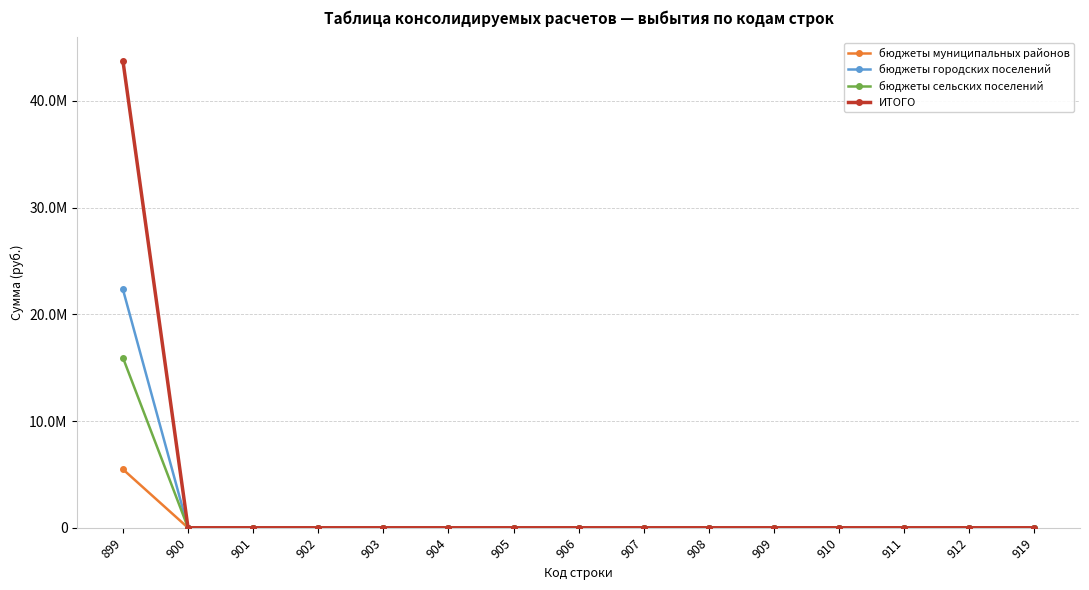

What are all the series names shown in the legend?

бюджеты муниципальных районов, бюджеты городских поселений, бюджеты сельских поселений, ИТОГО